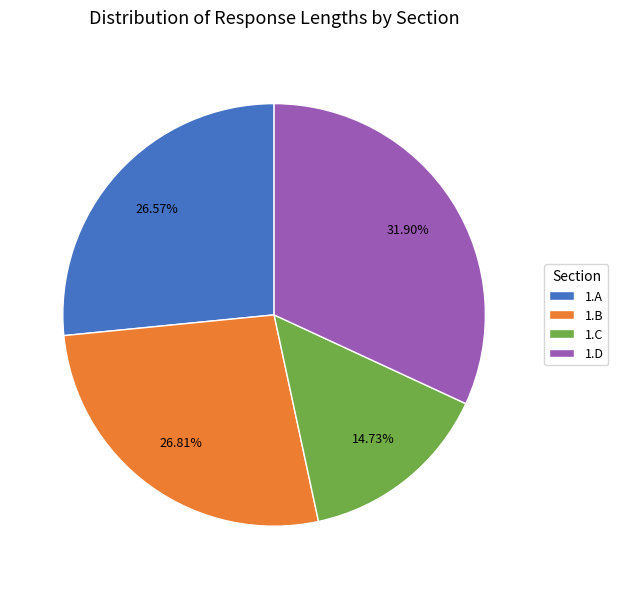

Which slice is the largest?

1.D